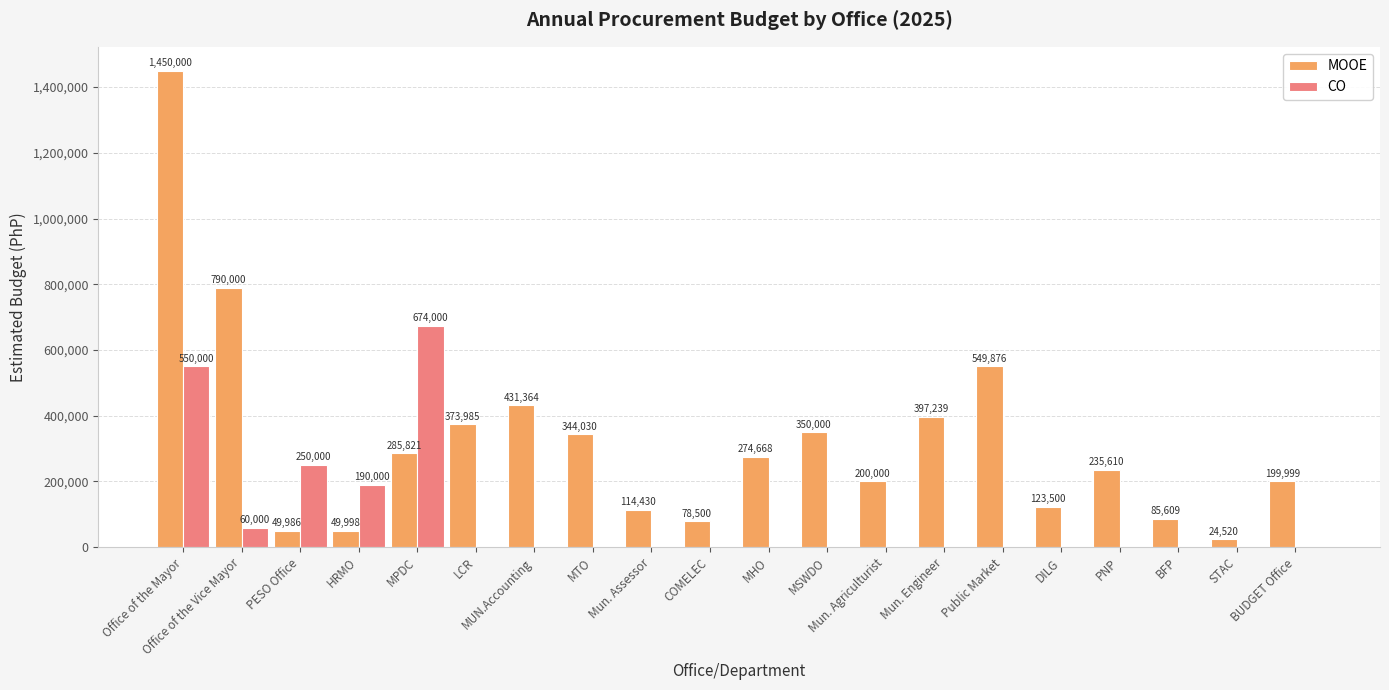

How many groups of bars are there?

20